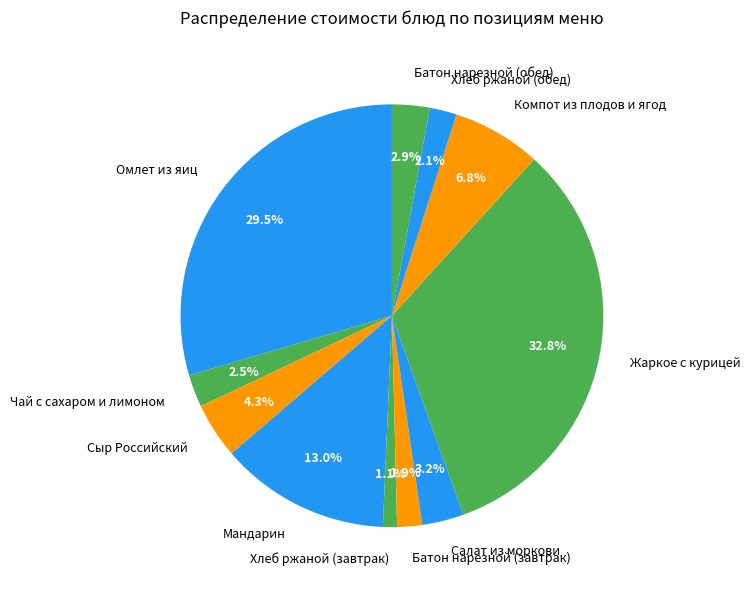

Is there a majority slice in this chart?

No